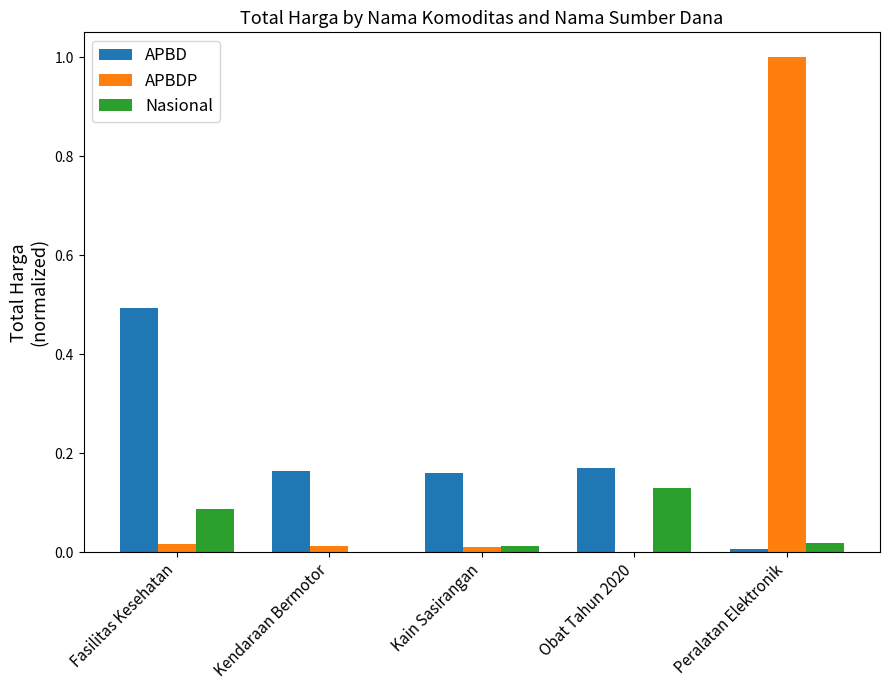

Which label corresponds to the largest value in the chart?

Peralatan Elektronik